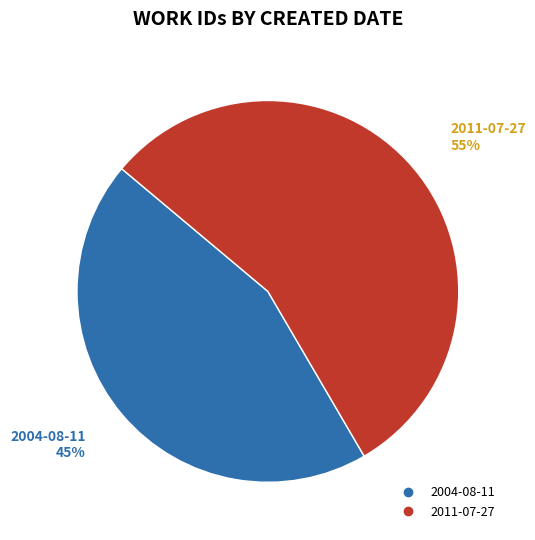

How many segments does this pie chart have?

2